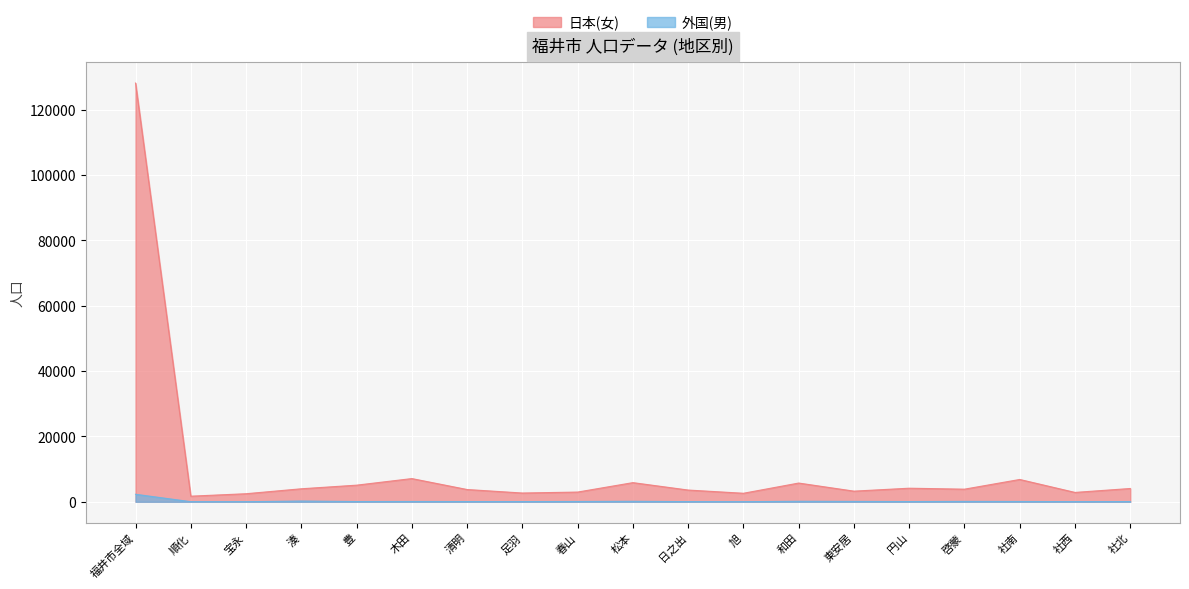

What is the maximum value shown in the chart?

128204